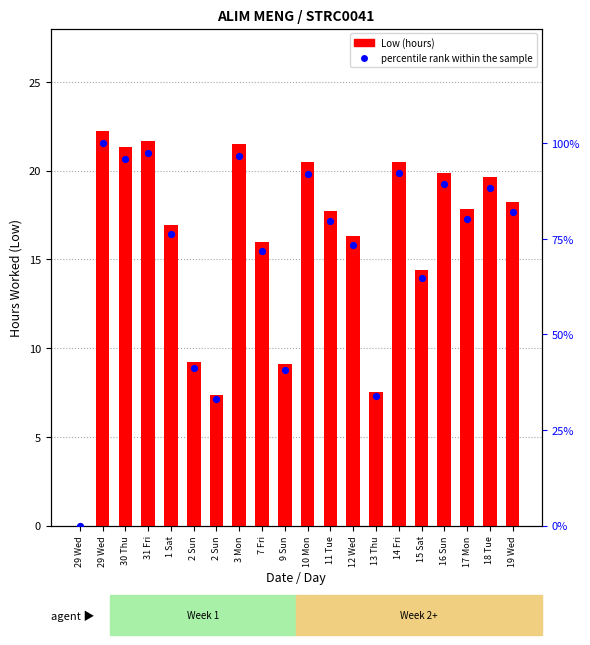

At how many categories does at least one series exceed 27?

19